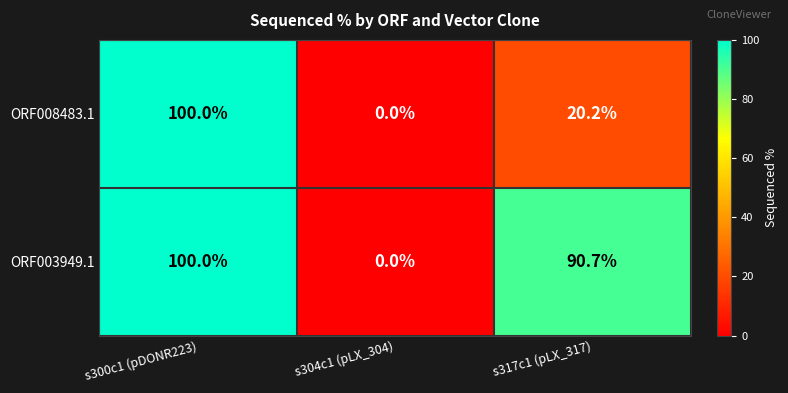

At which category is the sum across all series the highest?

s300c1 (pDONR223)